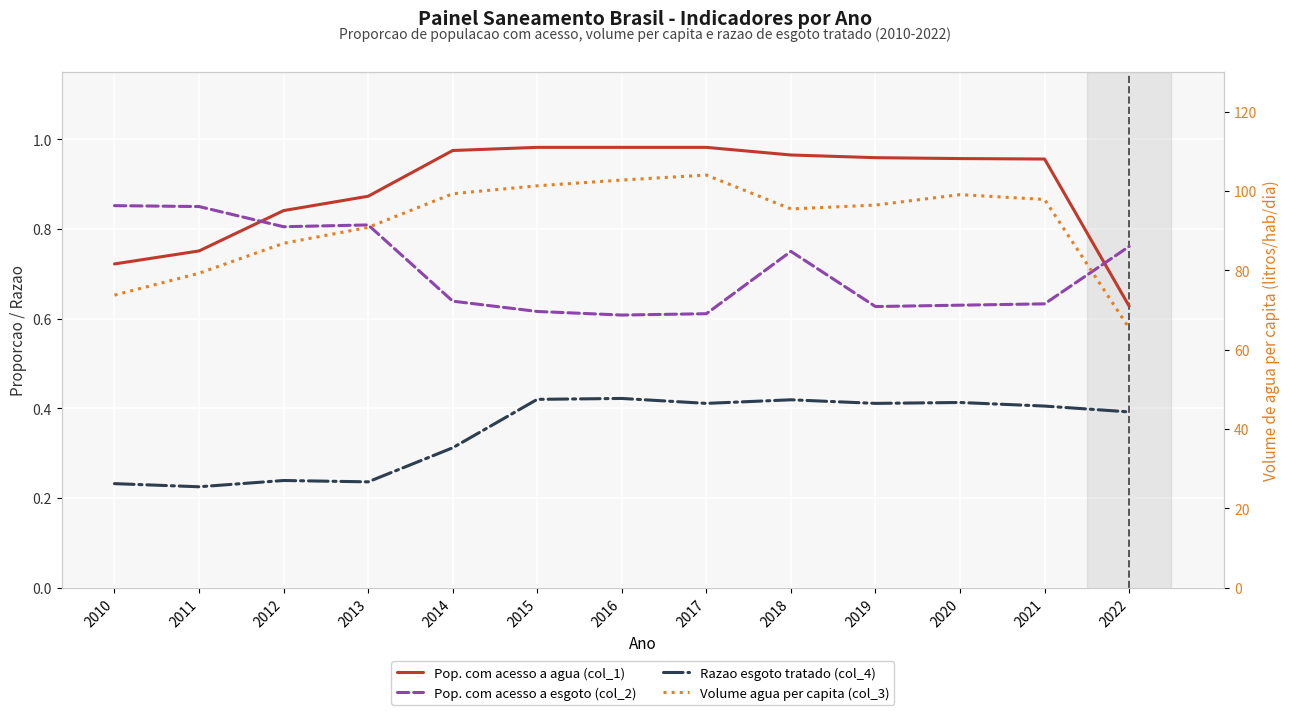

What is the total value across all series at 2016?

104.8